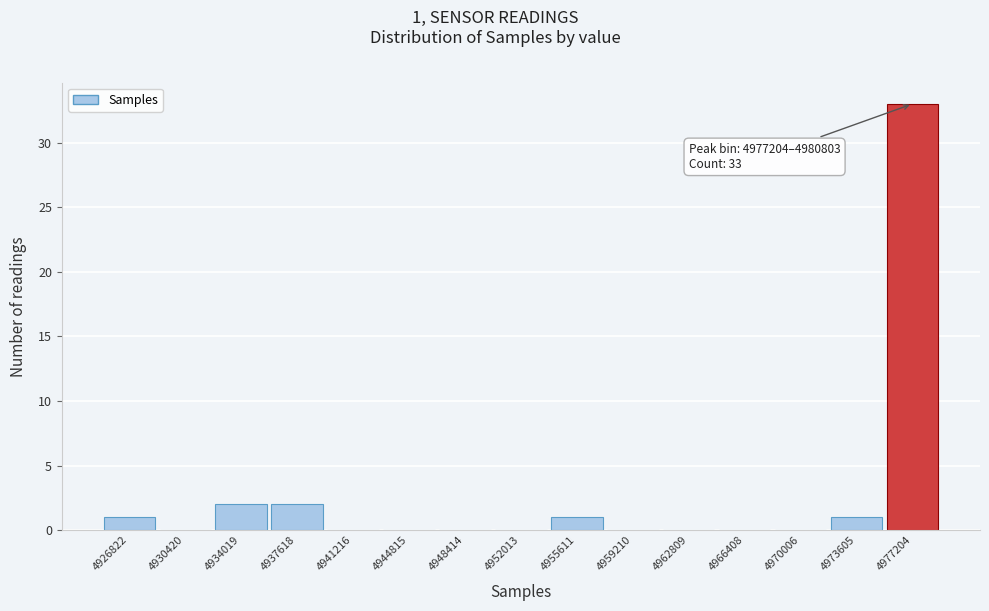

Reading left to right, what are all the values shown in this chart?

4926822=1	4930420=0	4934019=2	4937618=2	4941216=0	4944815=0	4948414=0	4952013=0	4955611=1	4959210=0	4962809=0	4966408=0	4970006=0	4973605=1	4977204=33